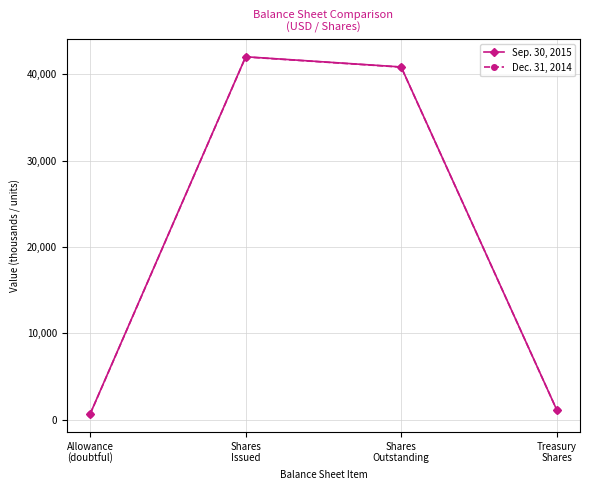

List the series in order of their overall mean, lowest first.

Dec. 31, 2014, Sep. 30, 2015